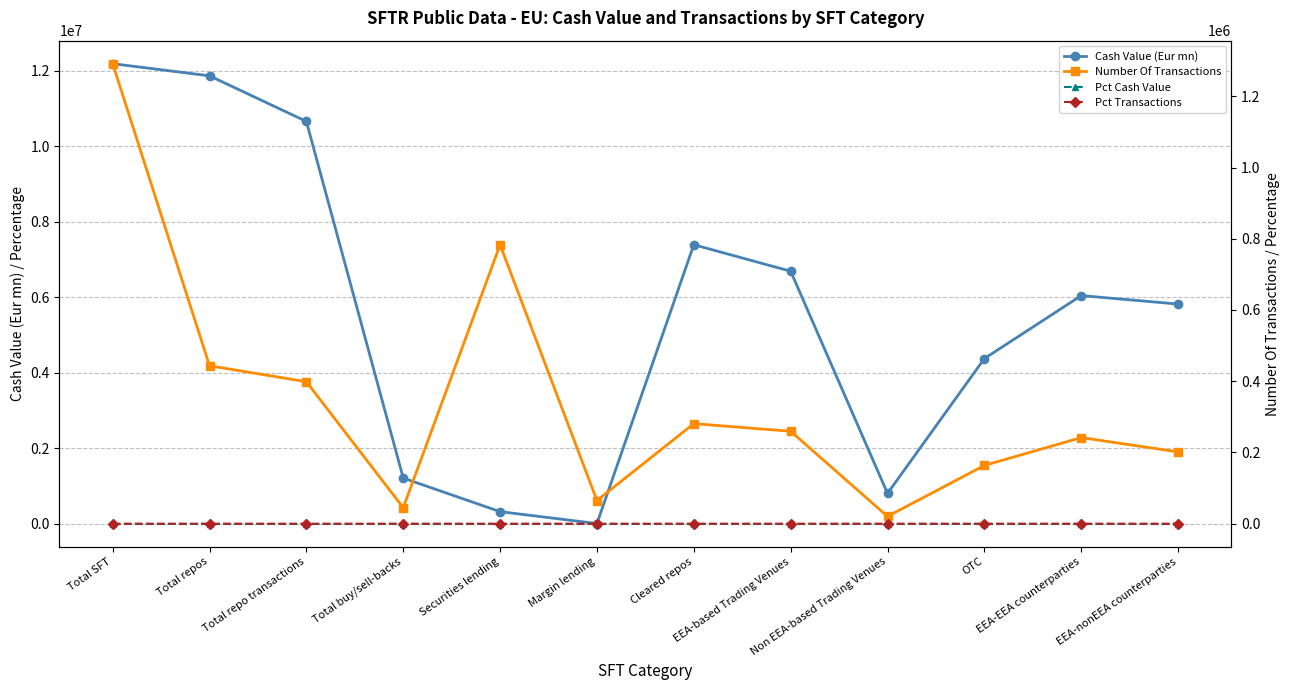

What is the label of the 8th point from the left?

EEA-based Trading Venues